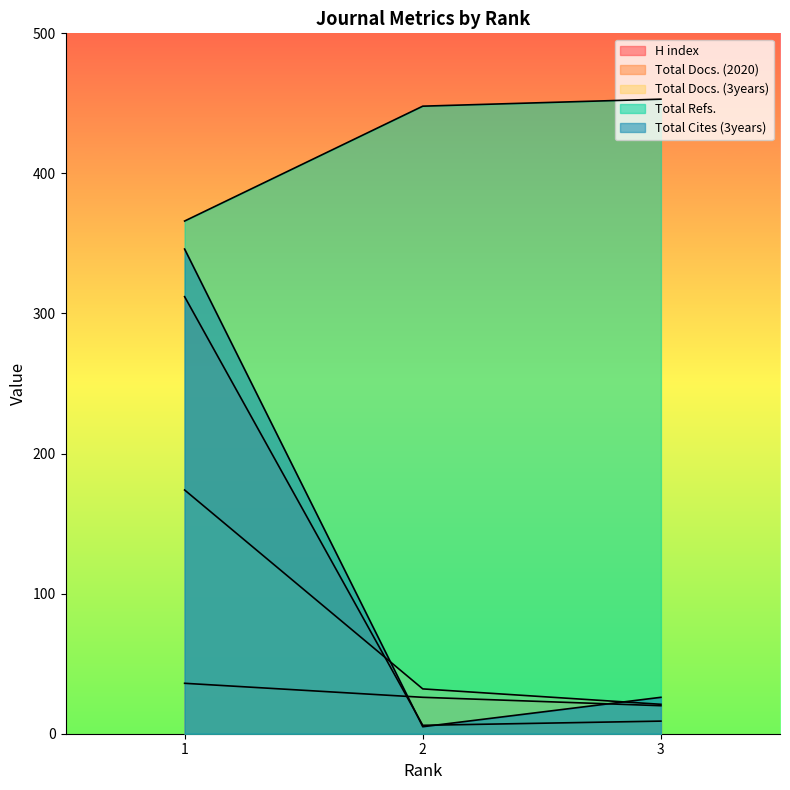

Reading left to right, what are all the values shown in this chart?

H index: 1=312	2=6	3=9
Total Docs. (2020): 1=36	2=26	3=20
Total Docs. (3years): 1=174	2=32	3=21
Total Refs.: 1=366	2=448	3=453
Total Cites (3years): 1=346	2=5	3=26